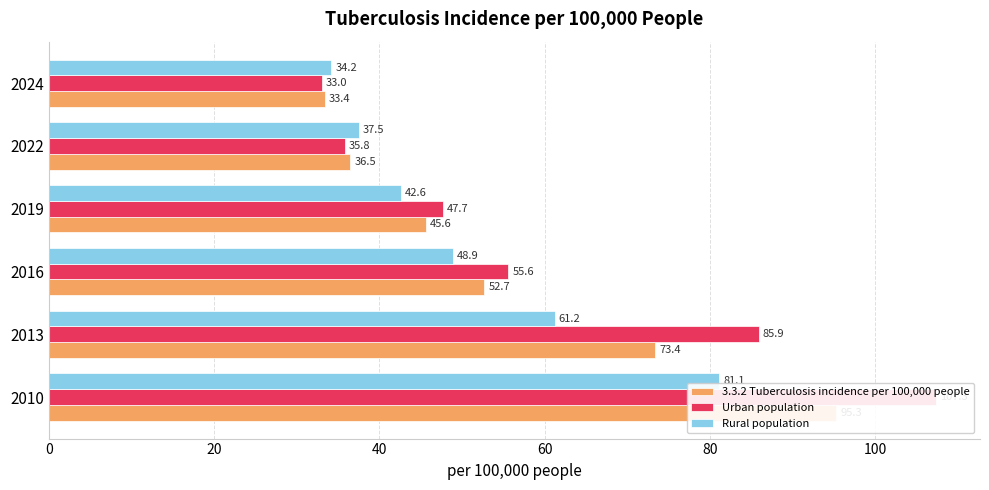

What is the greatest value displayed?

107.3